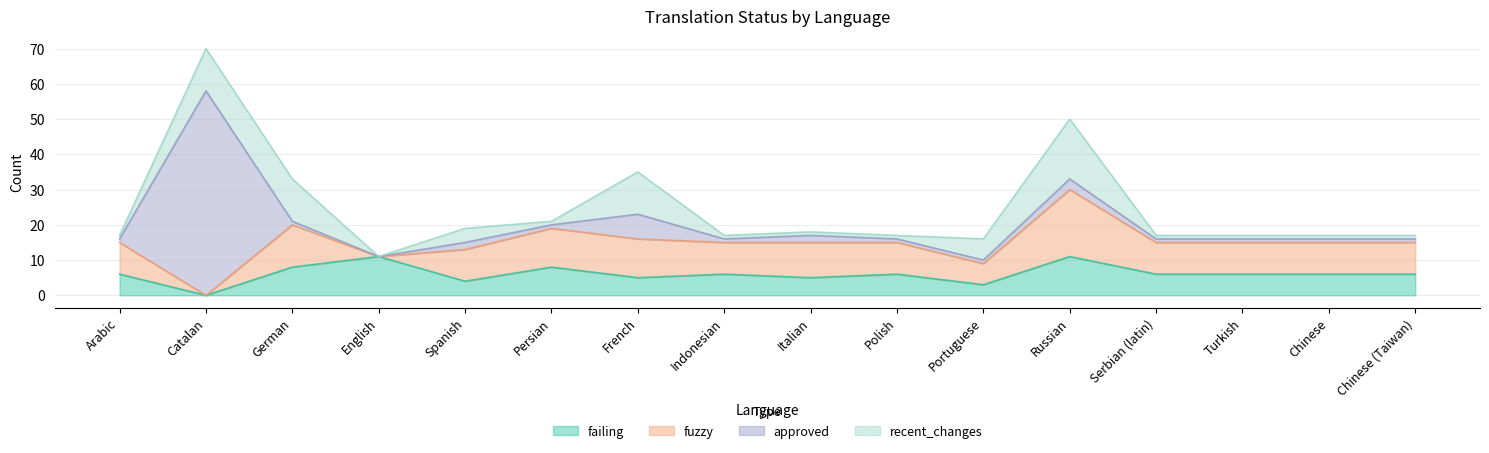

Between Serbian (latin) and French, which is larger?

Serbian (latin)